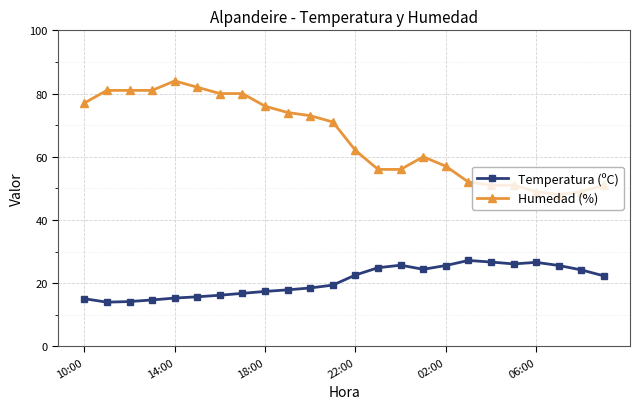

True or false: Temperatura (ºC) has more than 0 interior local peaks.

True